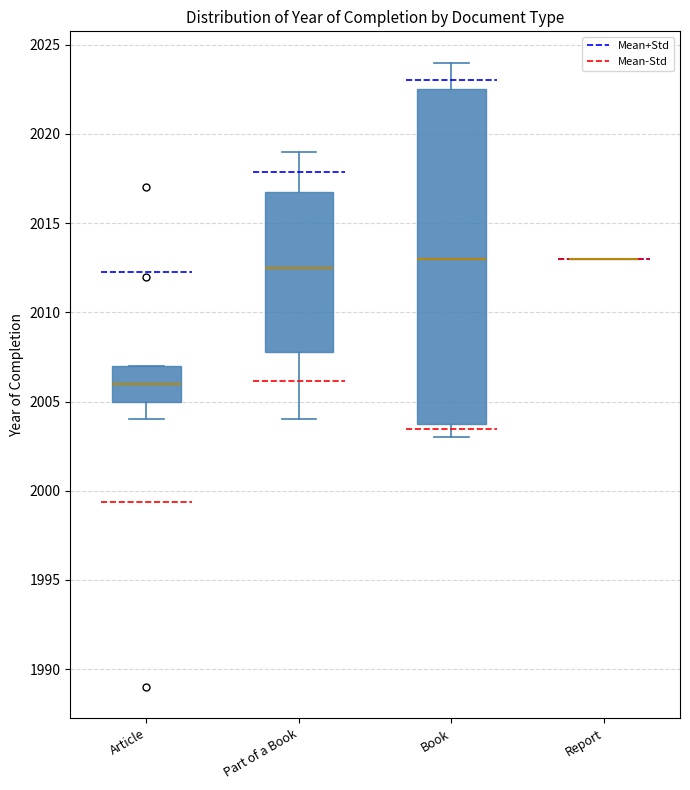

Reading left to right, transcribe this box plot: for each box, give where its median line is, the range the box spans, and where its two whiskers end, as read against the y-axis. The values are not printed on the chart, so give them approximately, as read against the axis.

Article: median 2006.0, box 2005.0 to 2007.0, whiskers 2004.0 to 2007.0
Part of a Book: median 2012.5, box 2008.0 to 2017.0, whiskers 2004.0 to 2019.0
Book: median 2013.0, box 2004.0 to 2022.5, whiskers 2003.0 to 2024.0
Report: box collapsed to a line at 2013.0, whiskers 2013.0 to 2013.0